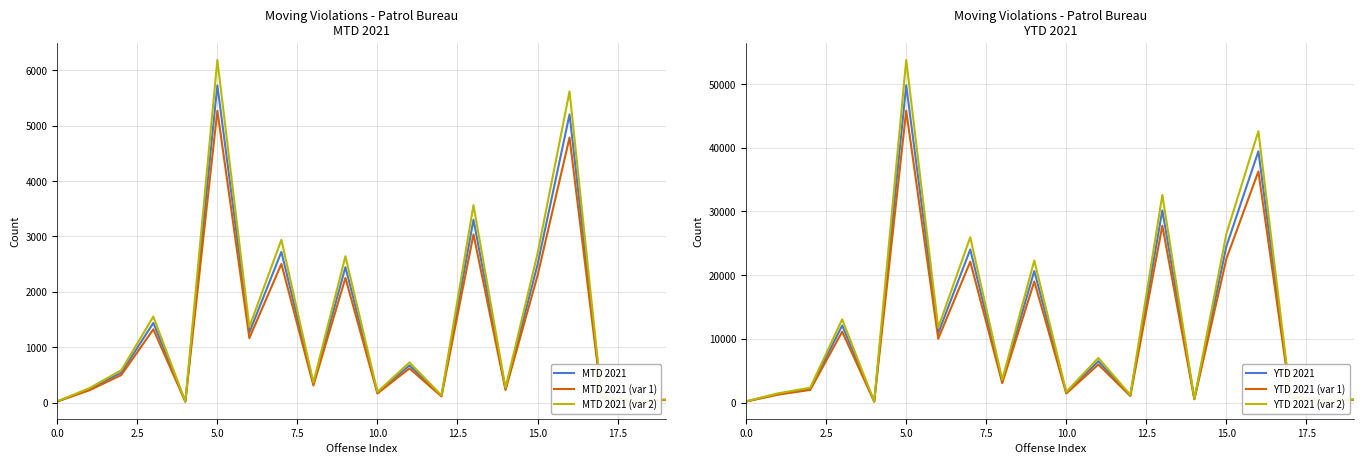

Rank the series by their maximum value, from lowest to highest.

MTD 2021 (var 1), MTD 2021, MTD 2021 (var 2), YTD 2021 (var 1), YTD 2021, YTD 2021 (var 2)